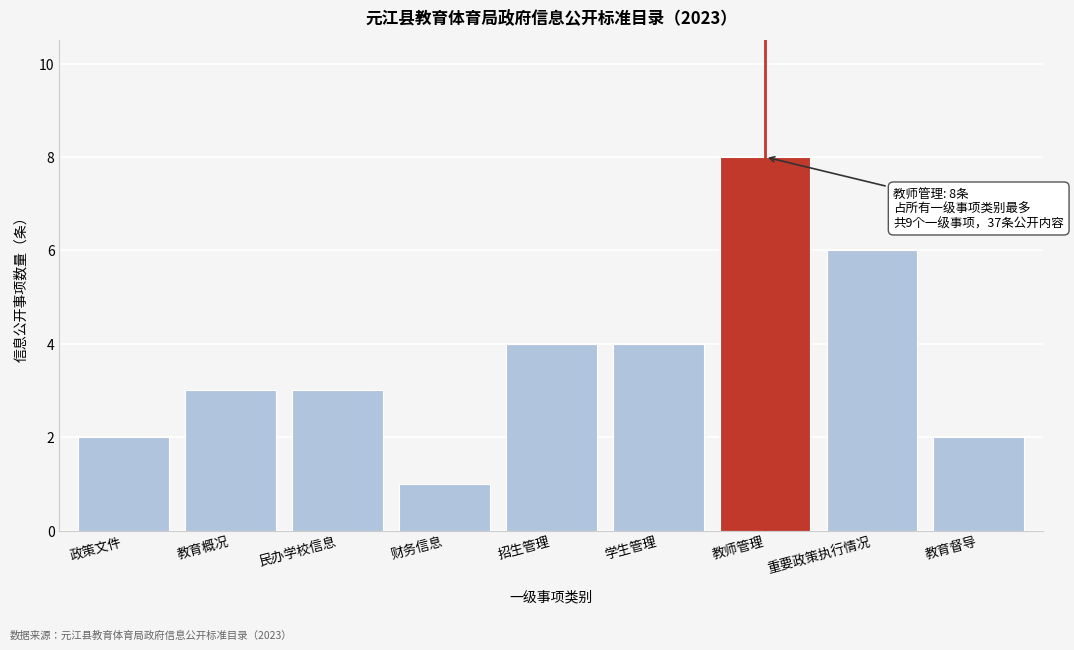

Reading left to right, list all the values displayed in this chart.

政策文件=2	教育概况=3	民办学校信息=3	财务信息=1	招生管理=4	学生管理=4	教师管理=8	重要政策执行情况=6	教育督导=2